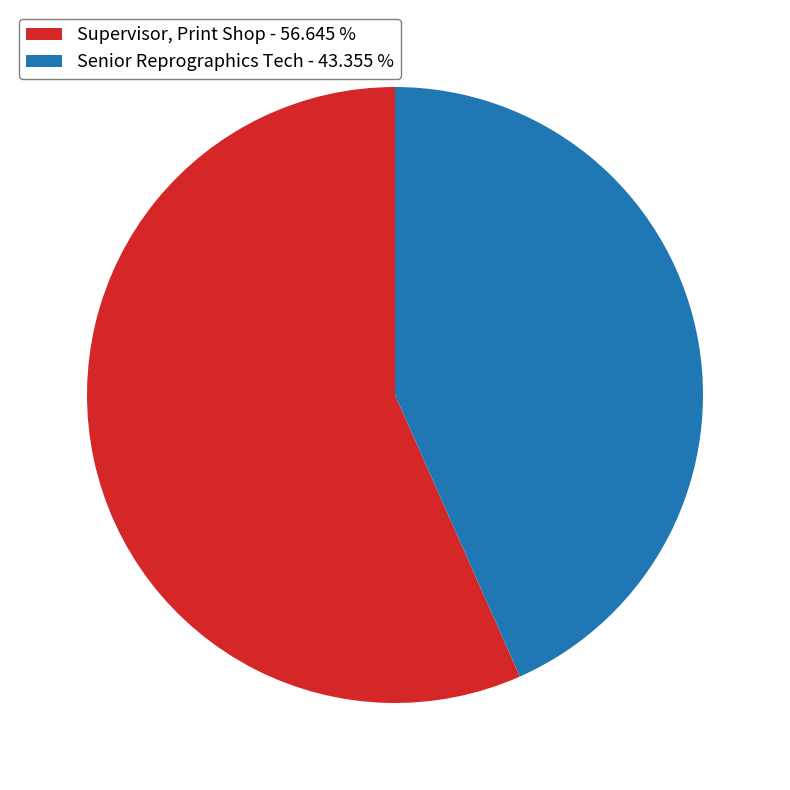

How many slices are in this pie chart?

2